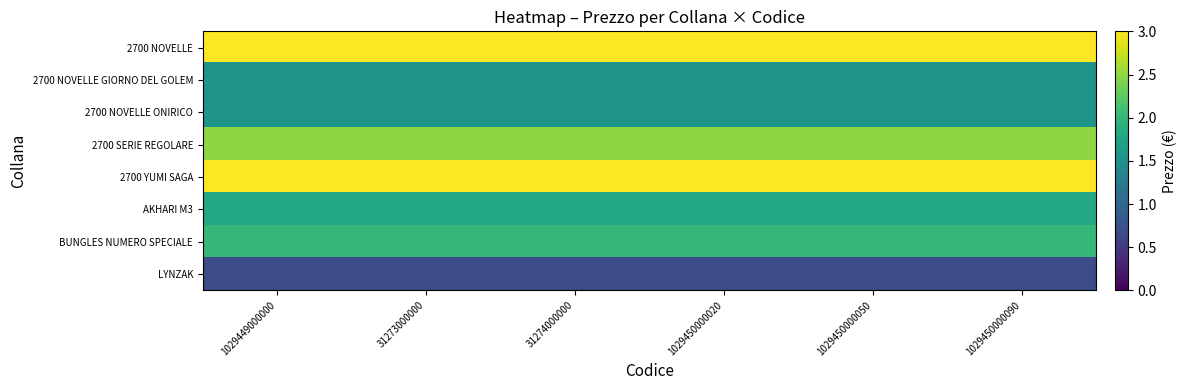

Which series has the widest spread of values?

2700 NOVELLE